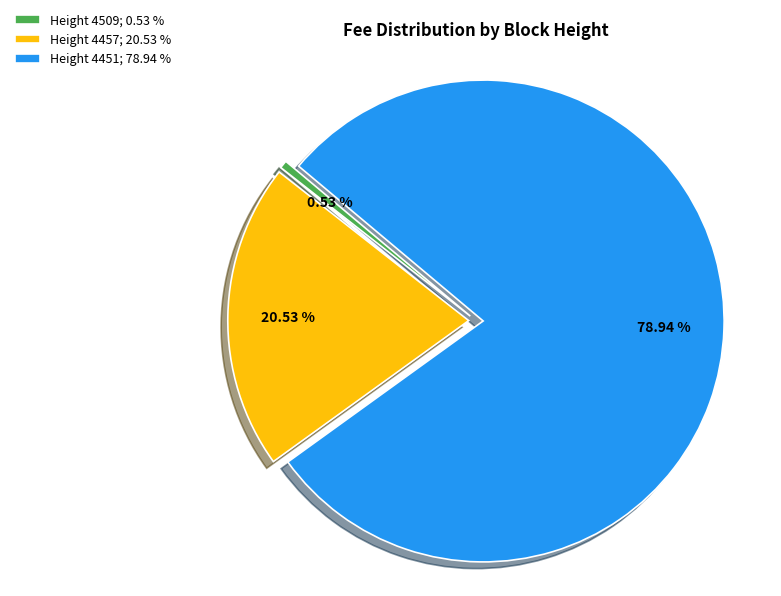

Count the number of slices in the pie.

3